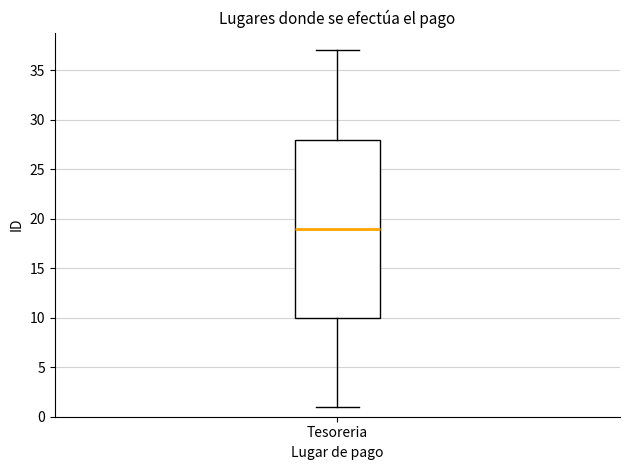

Transcribe this box plot: give where the median line is, the range the box spans, and where the two whiskers end, as read against the y-axis. The values are not printed on the chart, so give them approximately, as read against the axis.

median 19, box 10 to 28, whiskers 1 to 37